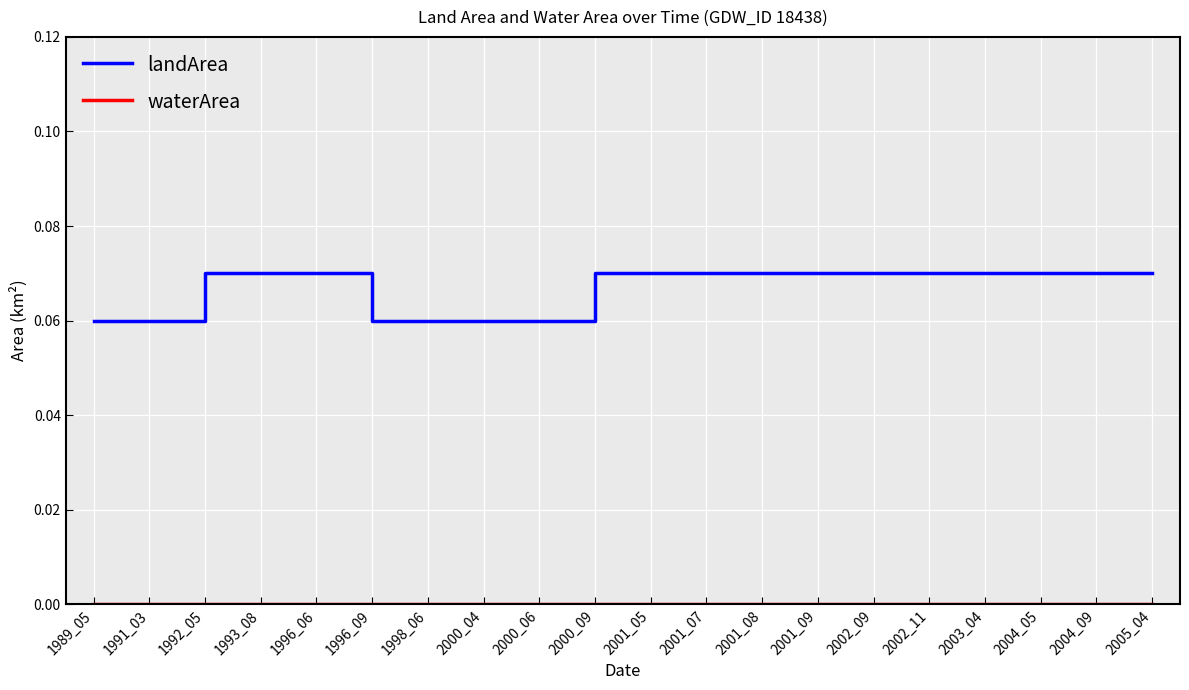

Which series has the largest total across all categories?

landArea